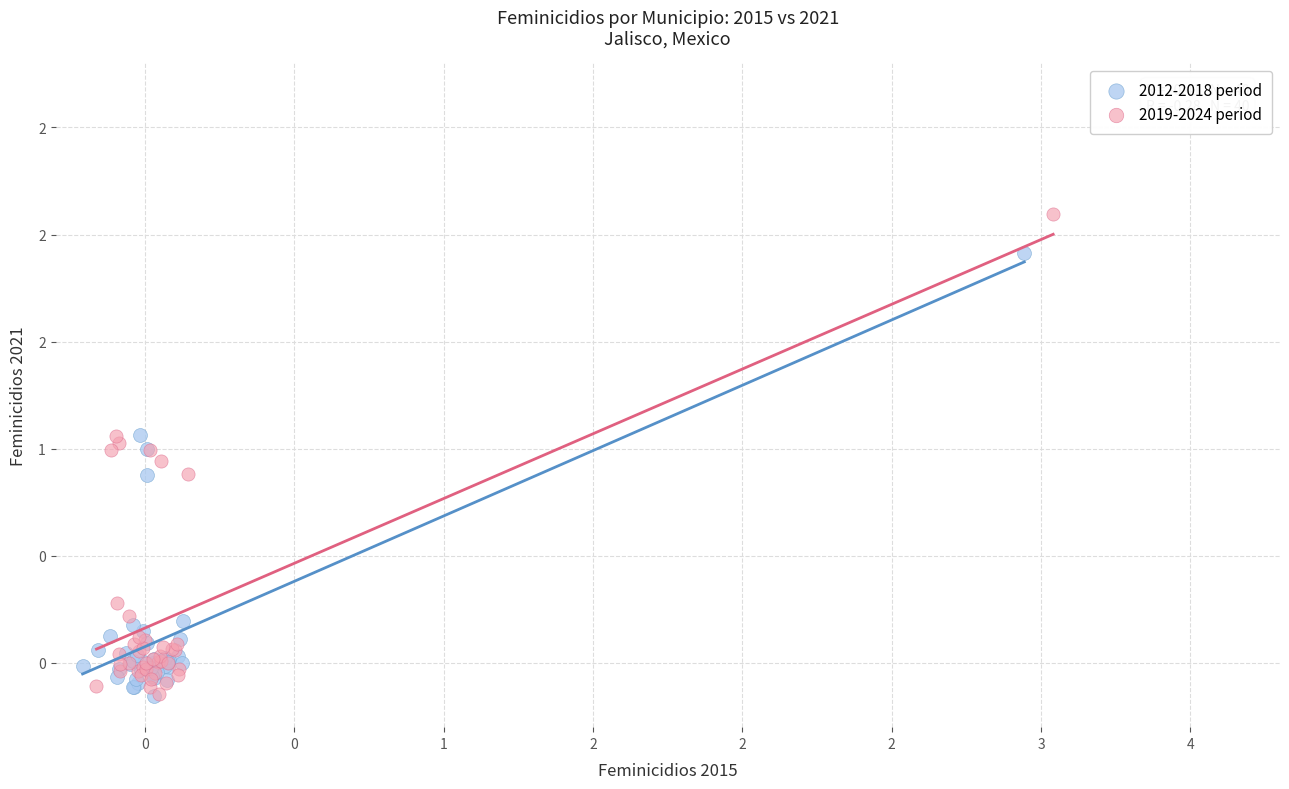

Which series contains the highest Y value?

2019-2024 period